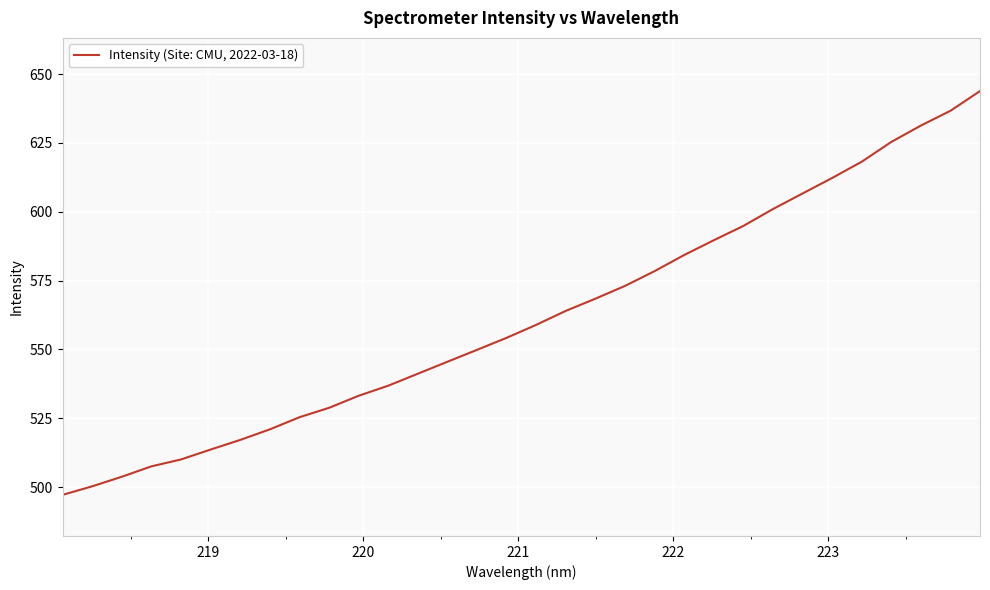

What is the difference between the maximum and minimum values?

146.6